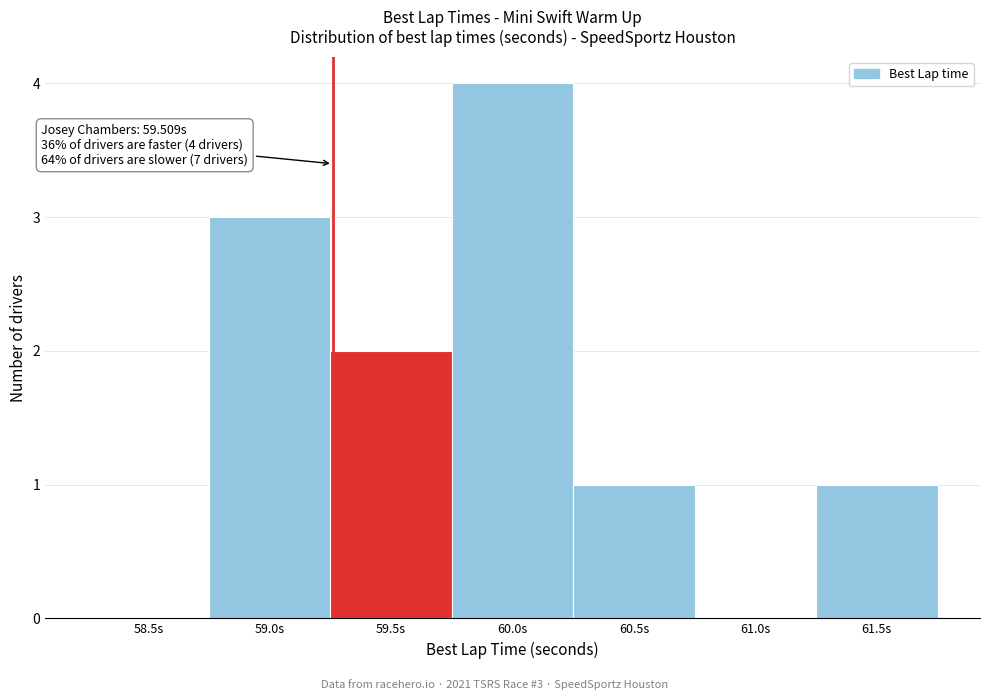

Reading left to right, extract all data points from this chart.

58.5s=0	59.0s=3	59.5s=2	60.0s=4	60.5s=1	61.0s=0	61.5s=1